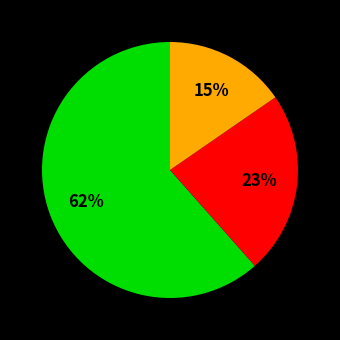

To the nearest percent, what is the average slice percentage?

33%